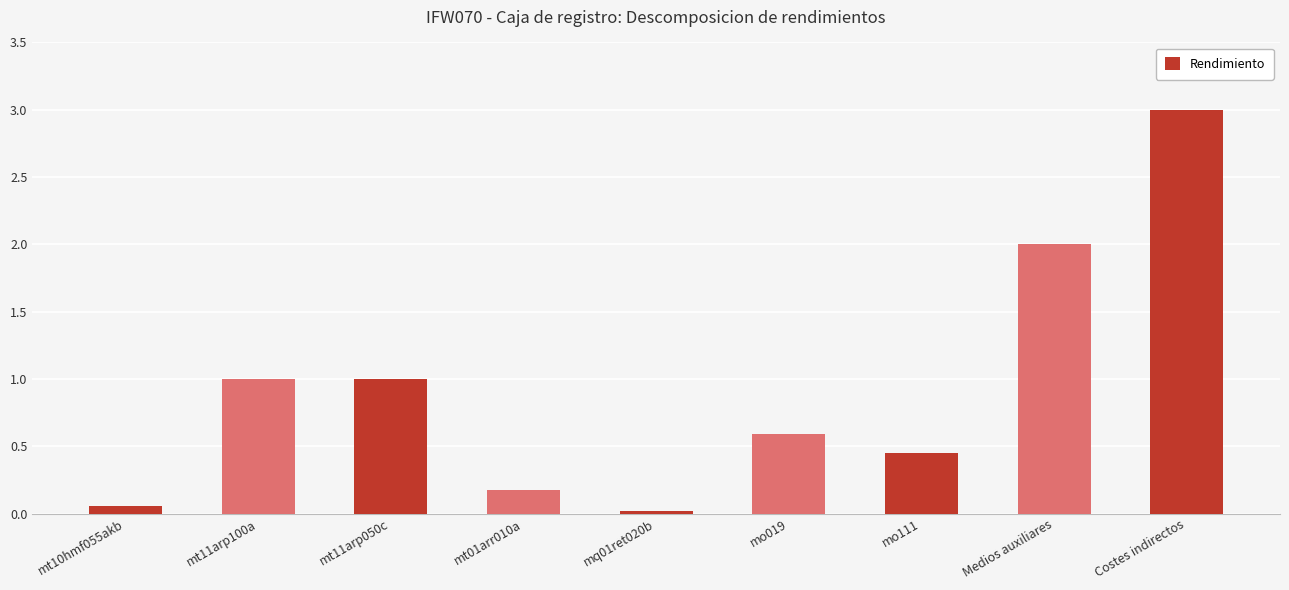

At which category does the chart reach its peak across all series?

Costes indirectos